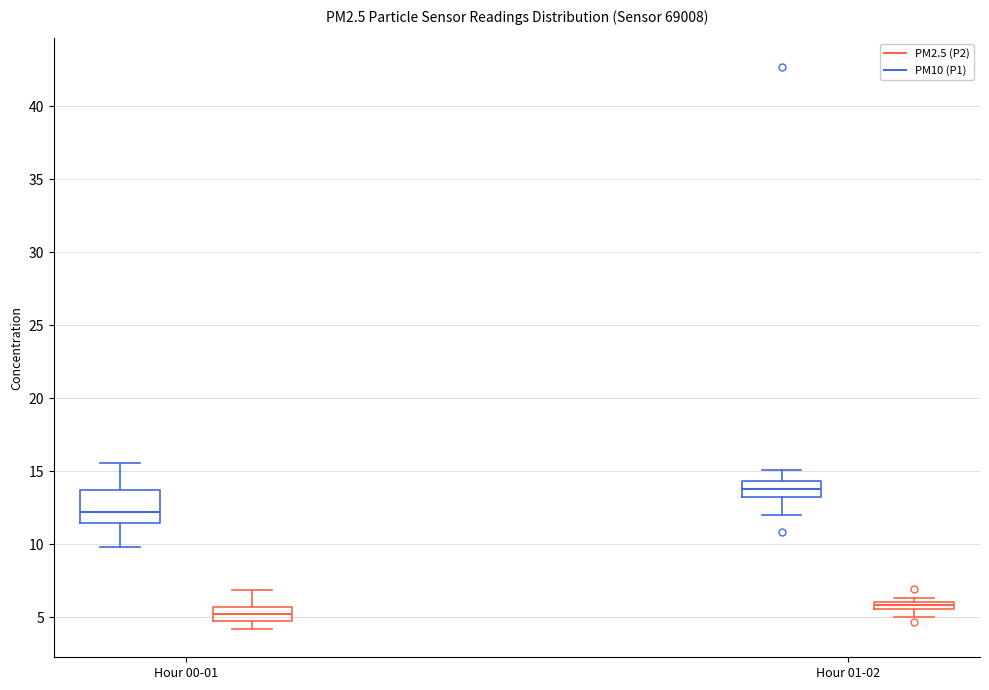

Where is the upper edge of the box for Hour 00-01 (PM10 (P1)) on the y-axis? The values are not printed on the chart, so give them approximately, as read against the axis.

13.5